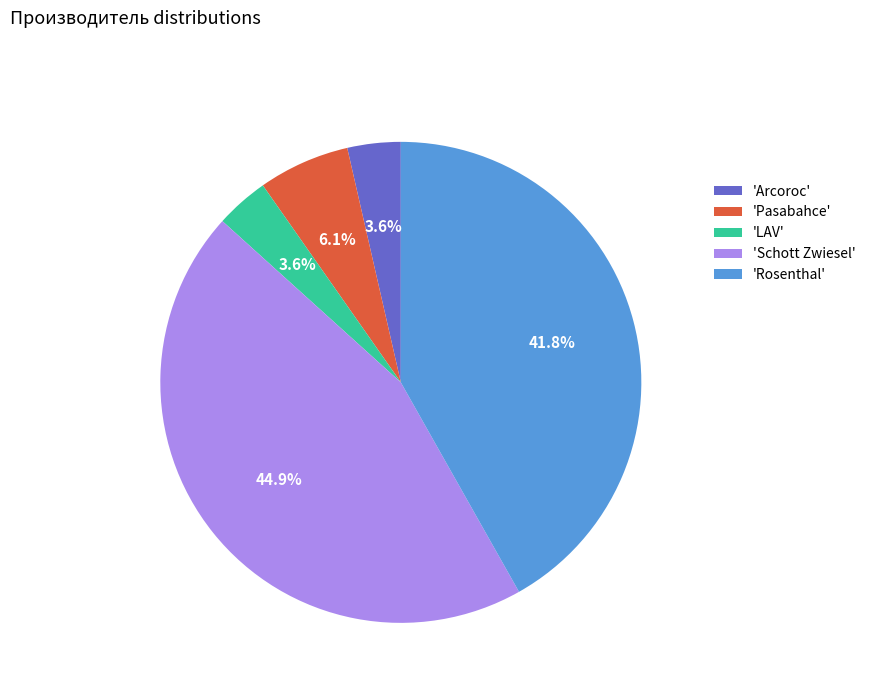

Does any single category account for the majority?

No